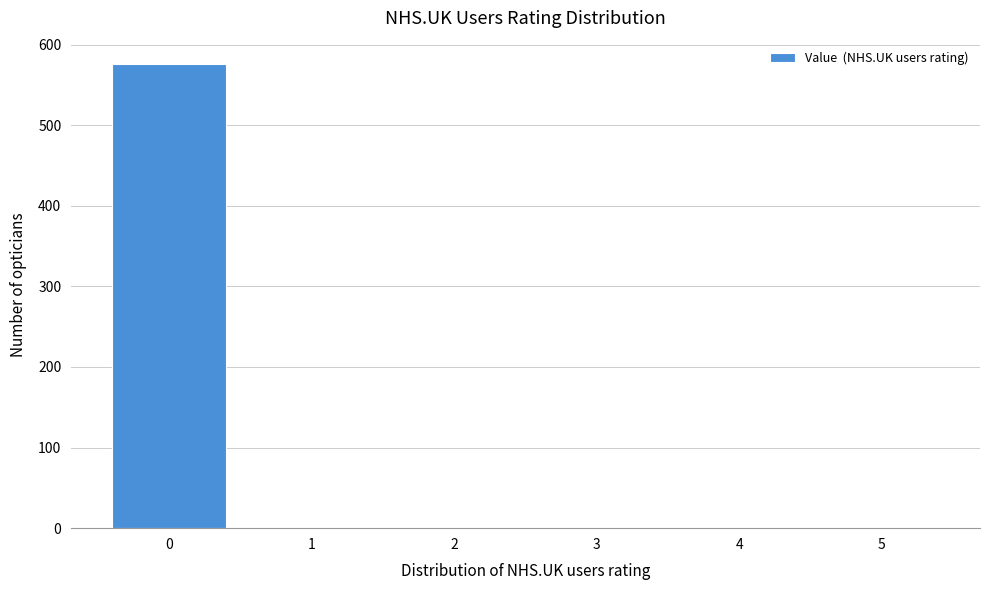

Reading left to right, transcribe all the data shown in this chart.

0=576	1=0	2=0	3=0	4=0	5=0